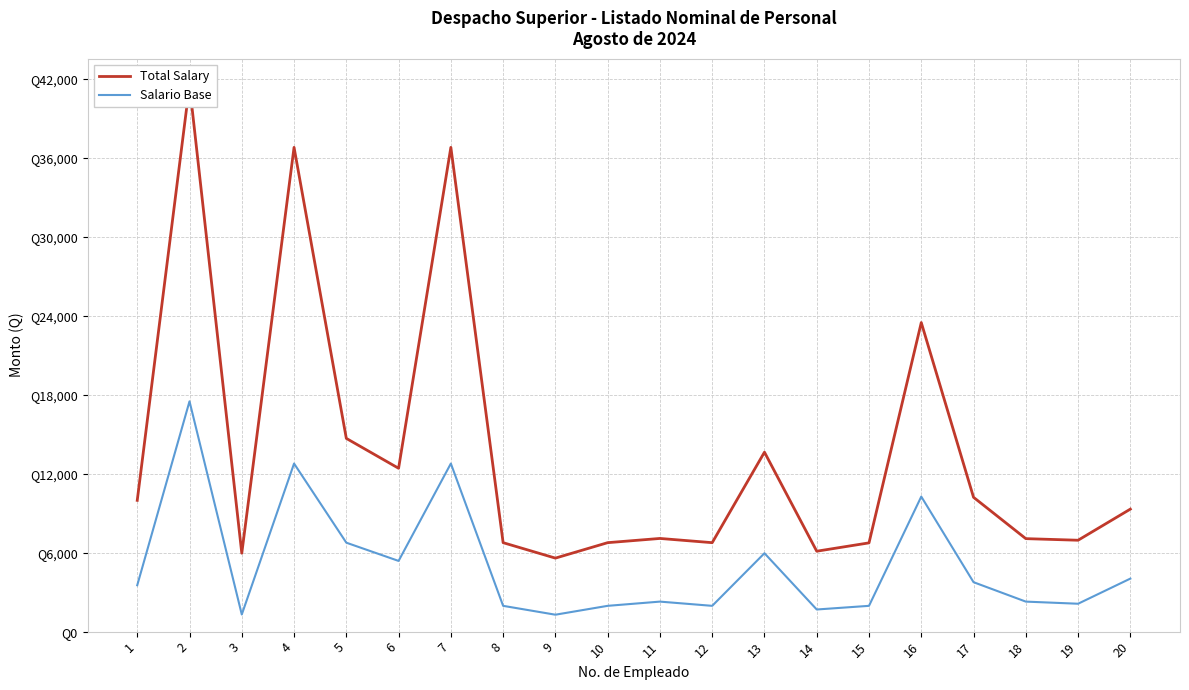

True or false: Total Salary and Salario Base intersect in this chart.

False